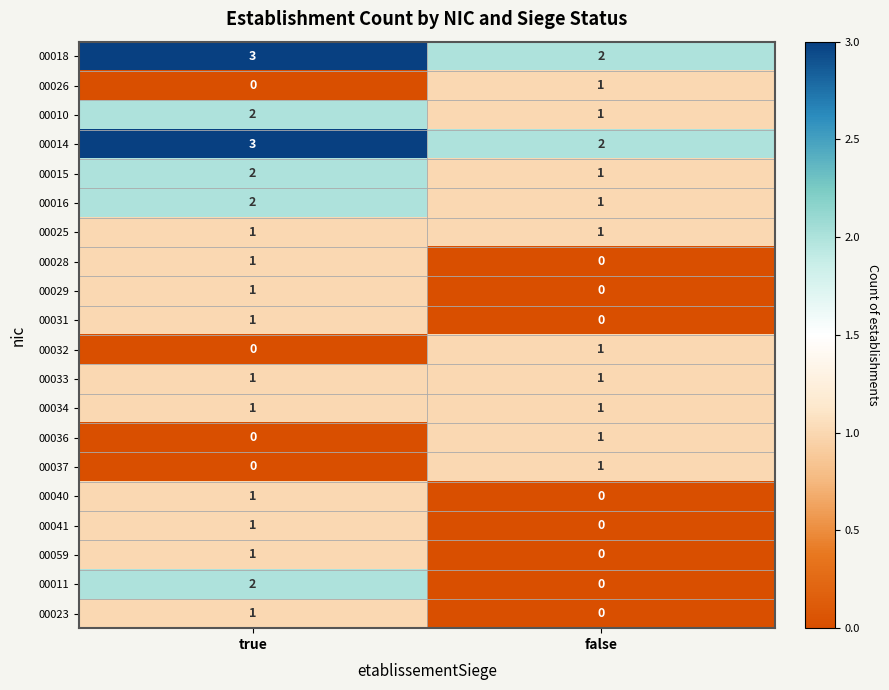

At which label does 00036 reach its minimum?

true